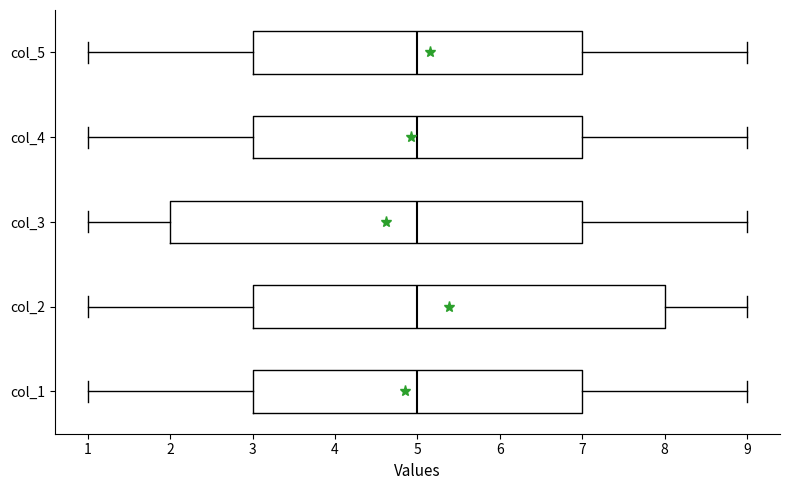

Reading bottom to top, transcribe this box plot: for each box, give where its median line is, the range the box spans, and where its two whiskers end, as read against the x-axis. The values are not printed on the chart, so give them approximately, as read against the axis.

col_1: median 5, box 3 to 7, whiskers 1 to 9
col_2: median 5, box 3 to 8, whiskers 1 to 9
col_3: median 5, box 2 to 7, whiskers 1 to 9
col_4: median 5, box 3 to 7, whiskers 1 to 9
col_5: median 5, box 3 to 7, whiskers 1 to 9